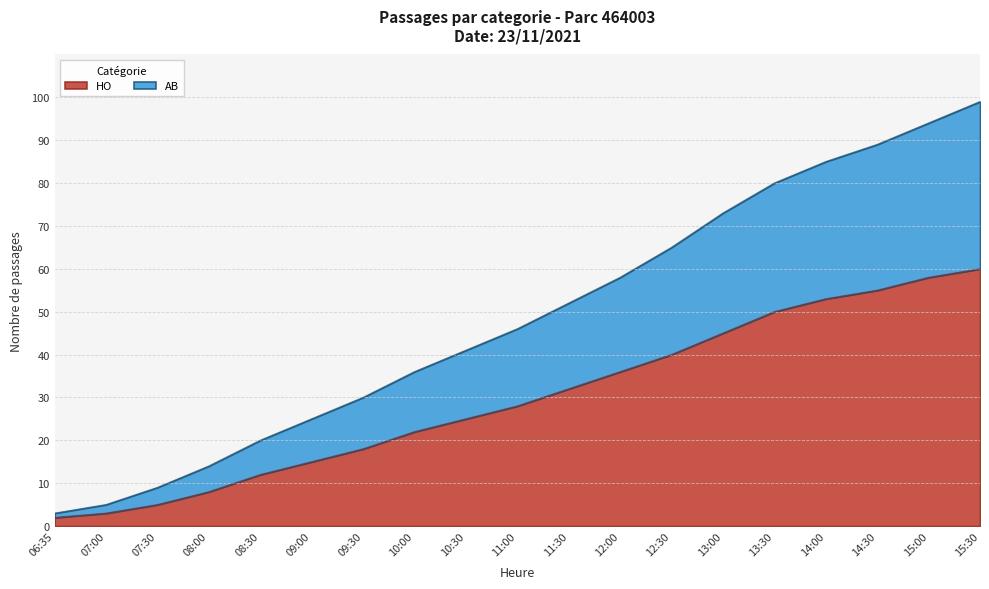

At which category is the sum across all series the highest?

15:30